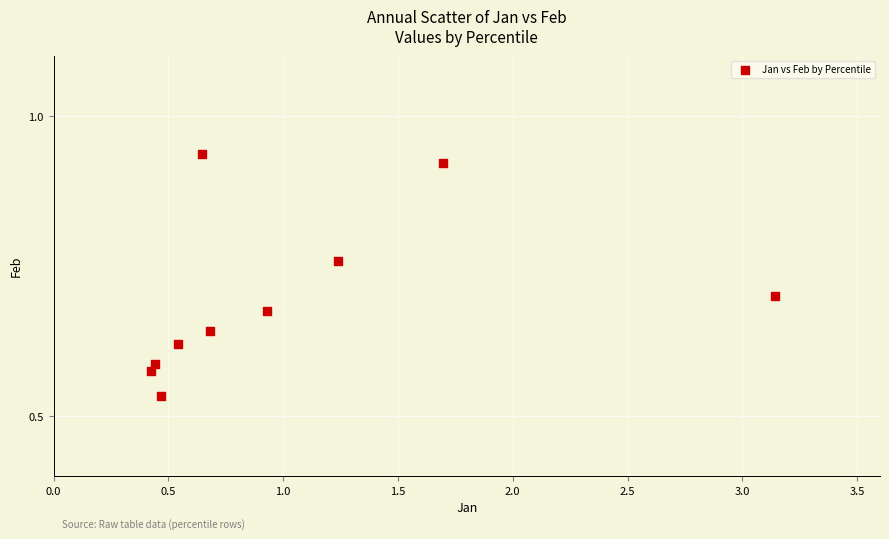

What is the average X value?

1.0